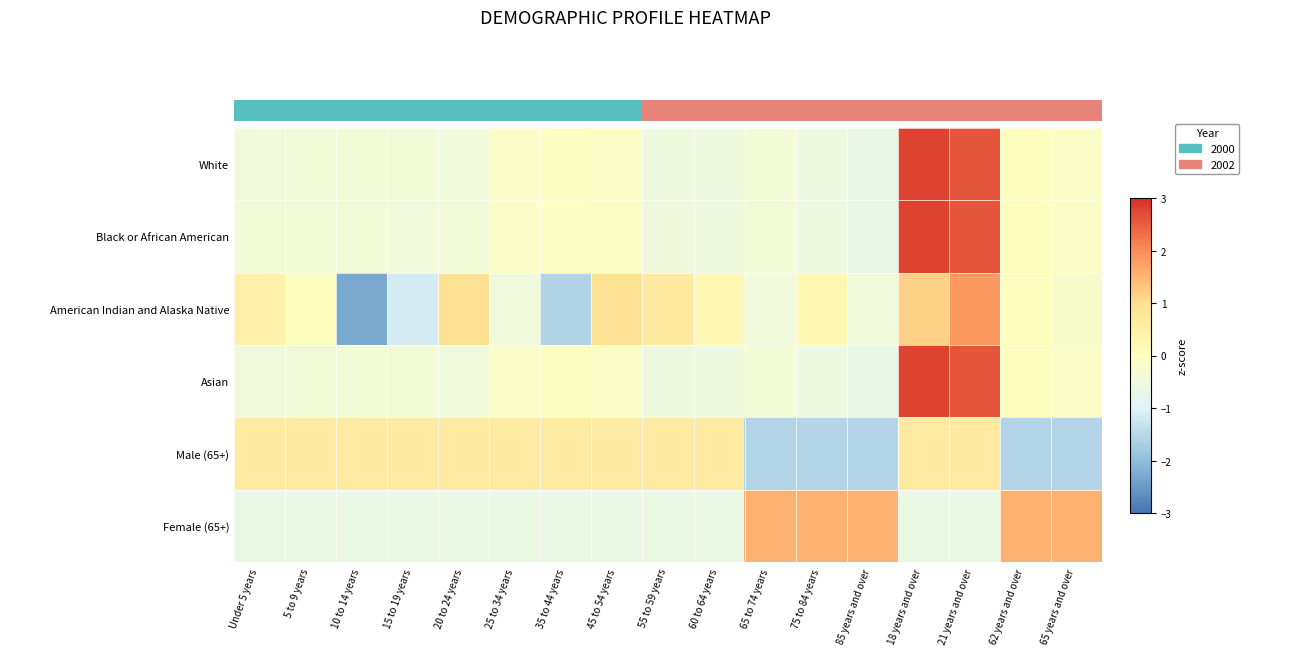

Read the Female (65+) value at 25 to 34 years.

-0.6